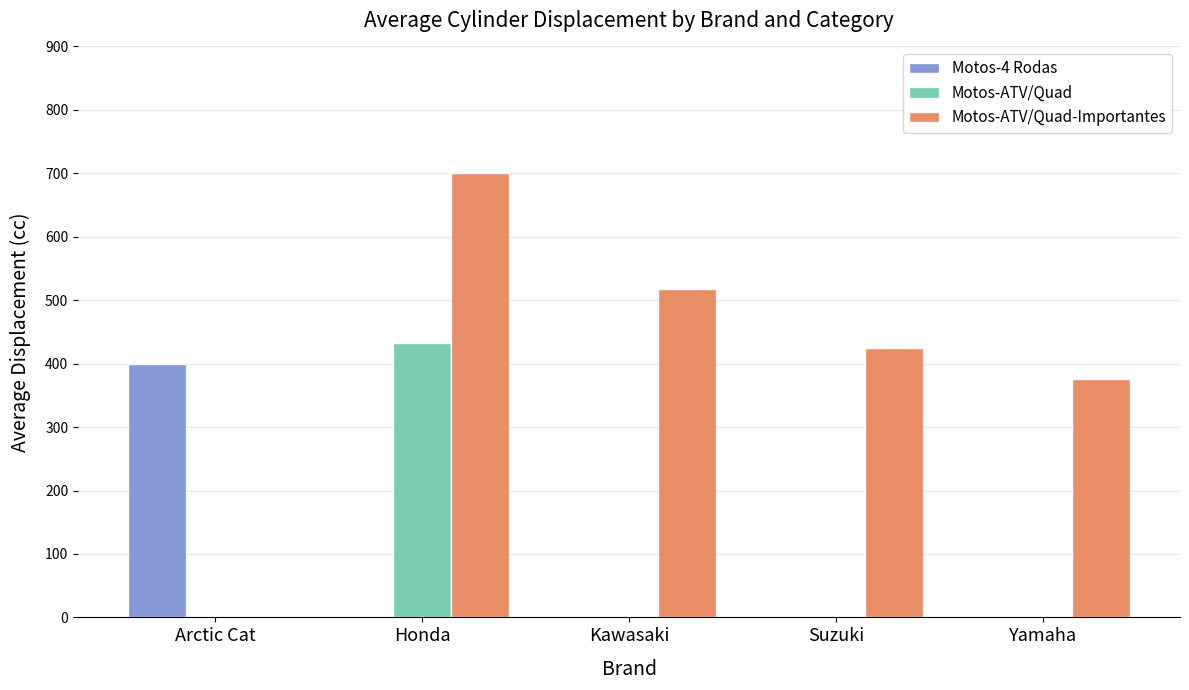

The Motos-ATV/Quad-Importantes series shows 425 at Suzuki. True or false?

True